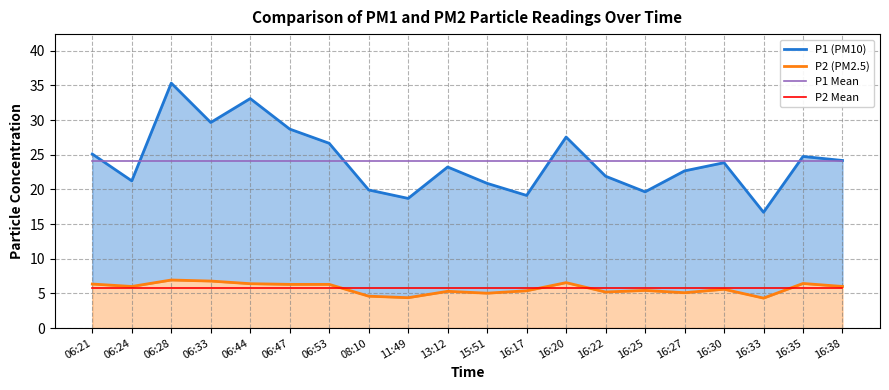

What is the label of the 4th point from the right?

16:30